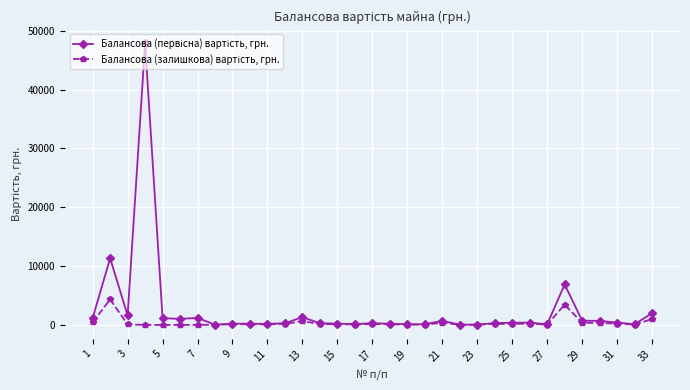

Where does the Балансова (первісна) вартість, грн. series first go above 307?

1